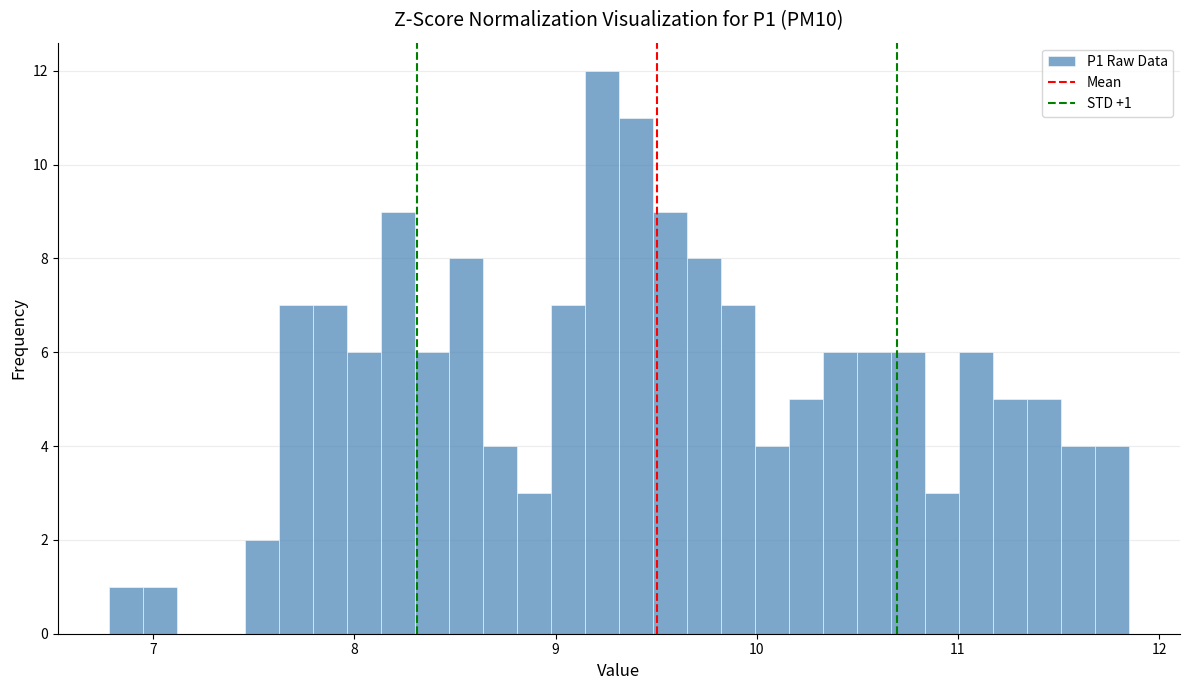

Around what value on the x-axis is the tallest bar? Give the approximate position of its centre, as read against the axis.

9.2